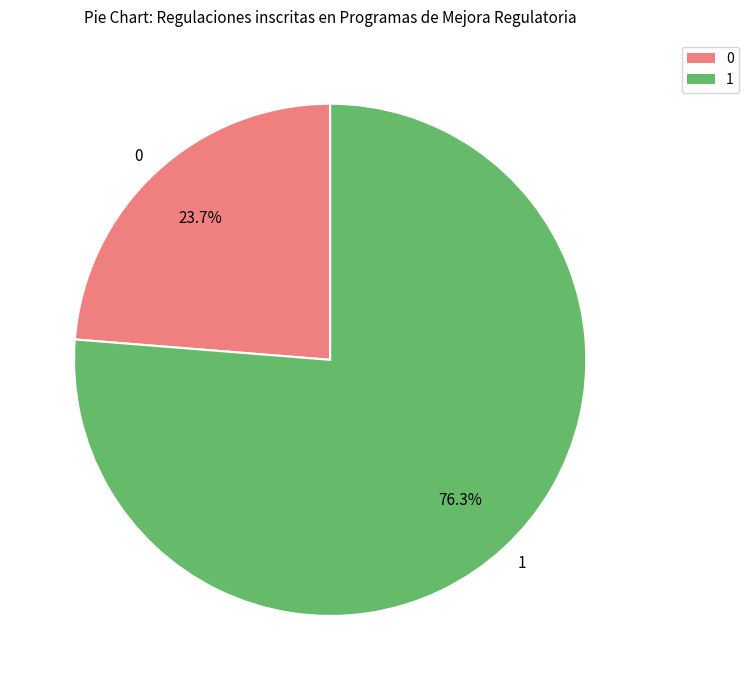

Is the sum of 0 and 1 greater than half?

Yes